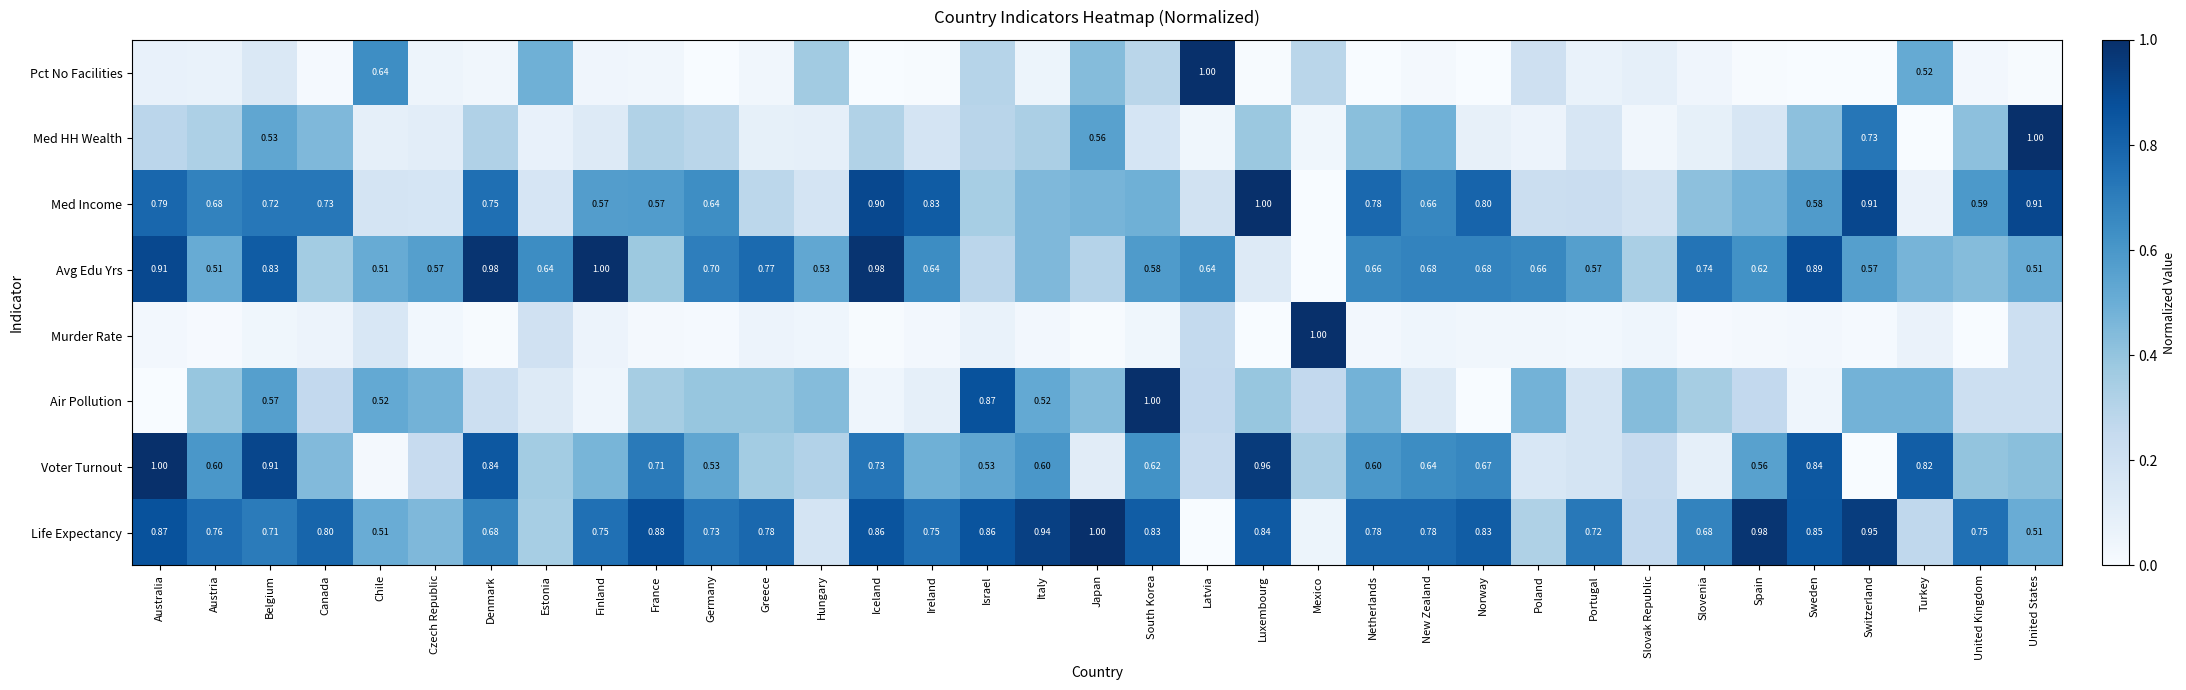

The Voter Turnout series shows 0.6 at Mexico. True or false?

False